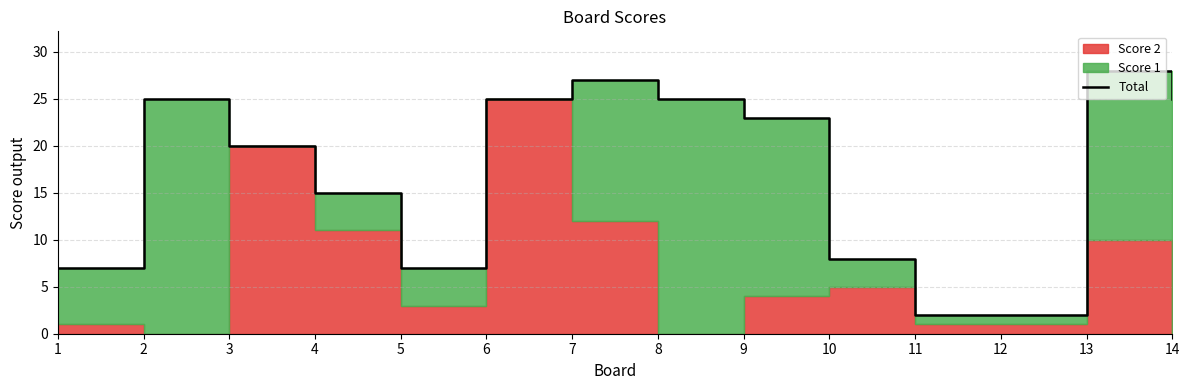

Which has a higher value, 1 or 2?

2